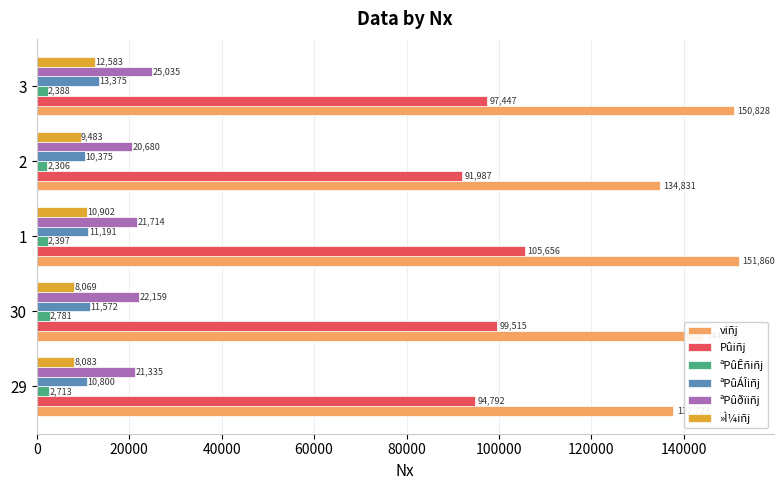

How many series are shown in this chart?

6